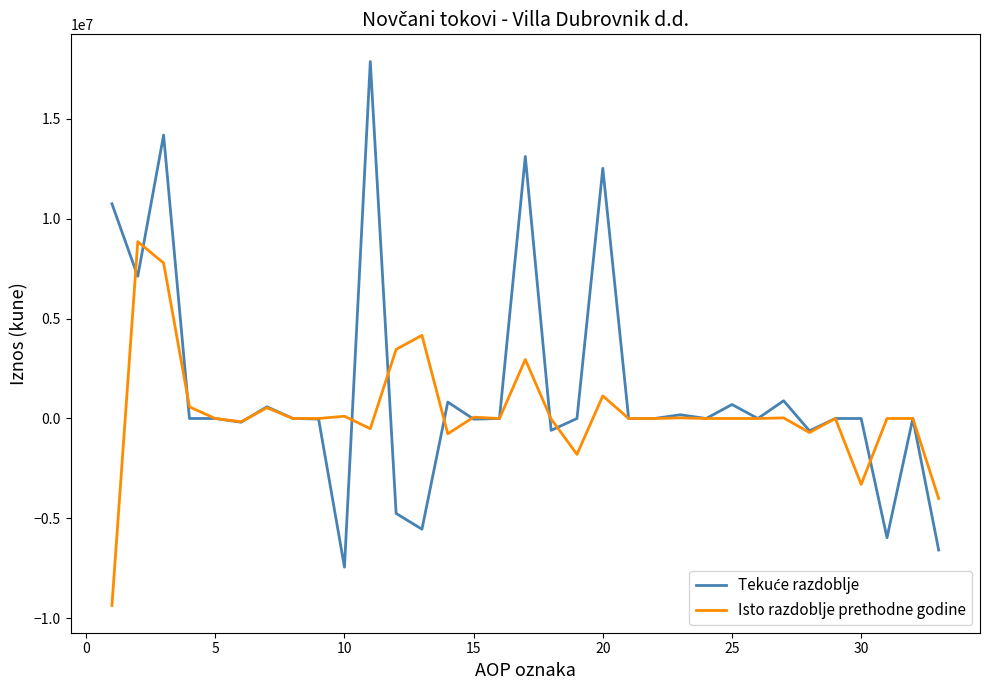

What is the maximum value shown in the chart?

17870806